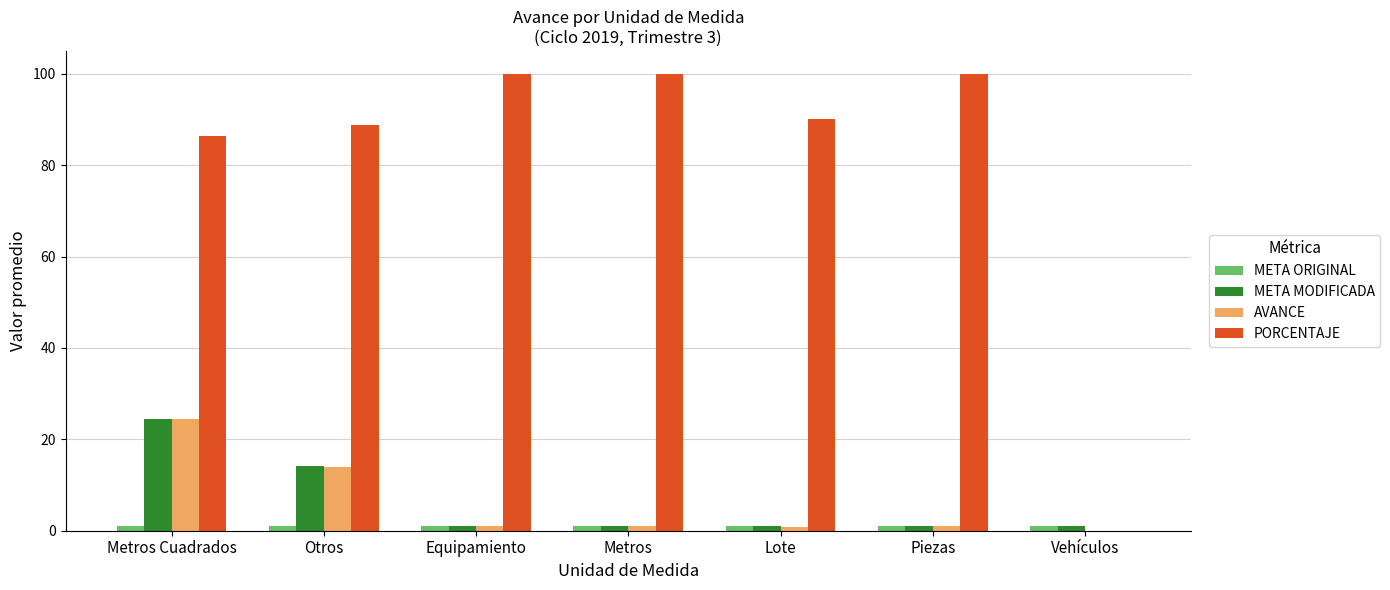

At which category is the sum across all series the highest?

Metros Cuadrados